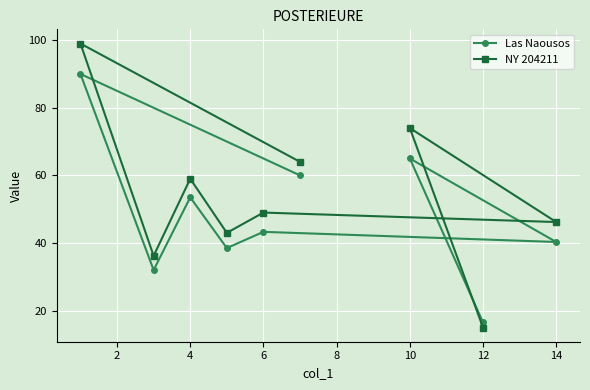

What is the average value of the NY 204211 series?

53.9